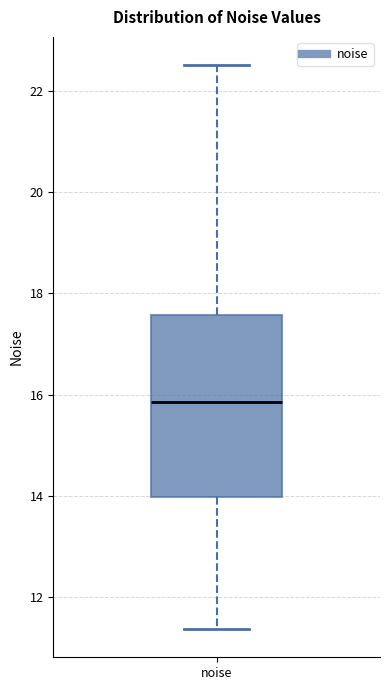

Where does the lower whisker of the box for noise end on the y-axis? The values are not printed on the chart, so give them approximately, as read against the axis.

11.4